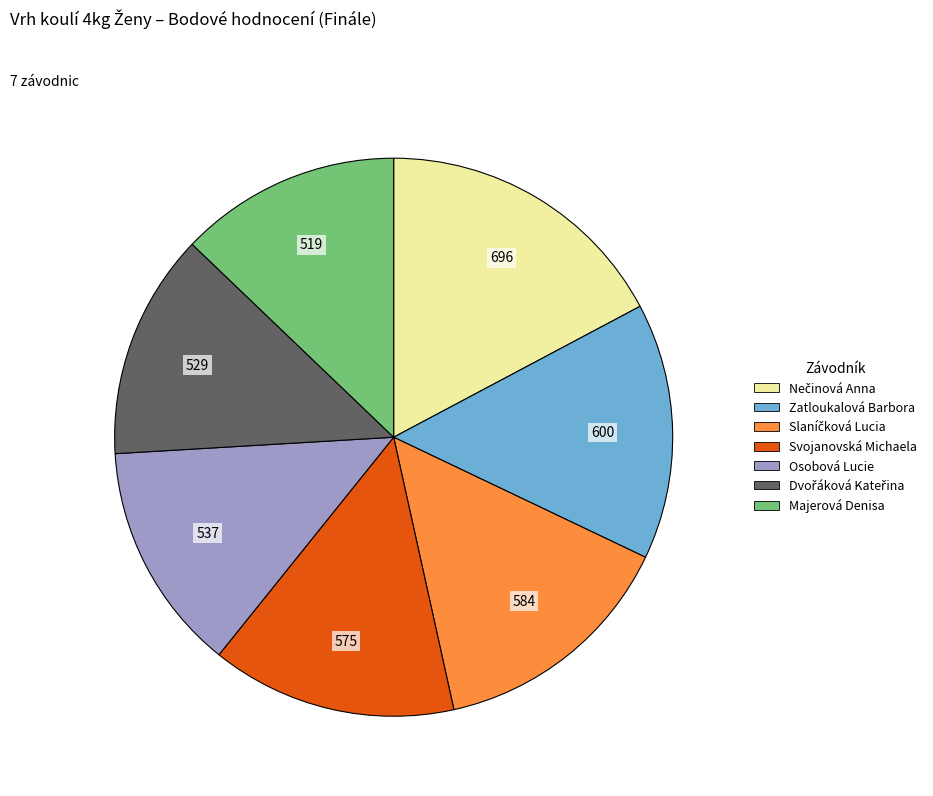

Is it true that Zatloukalová Barbora is 15% of the pie?

True